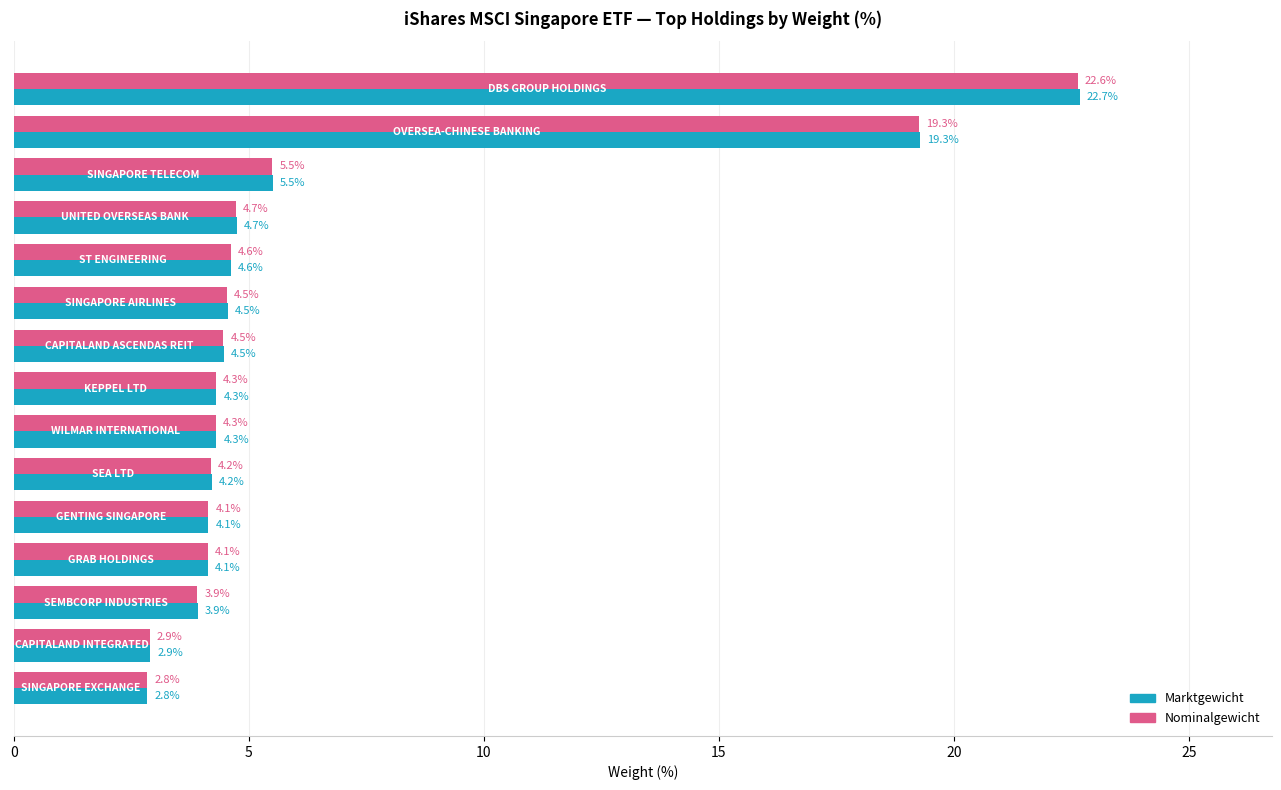

What is the minimum value for Marktgewicht?

2.8